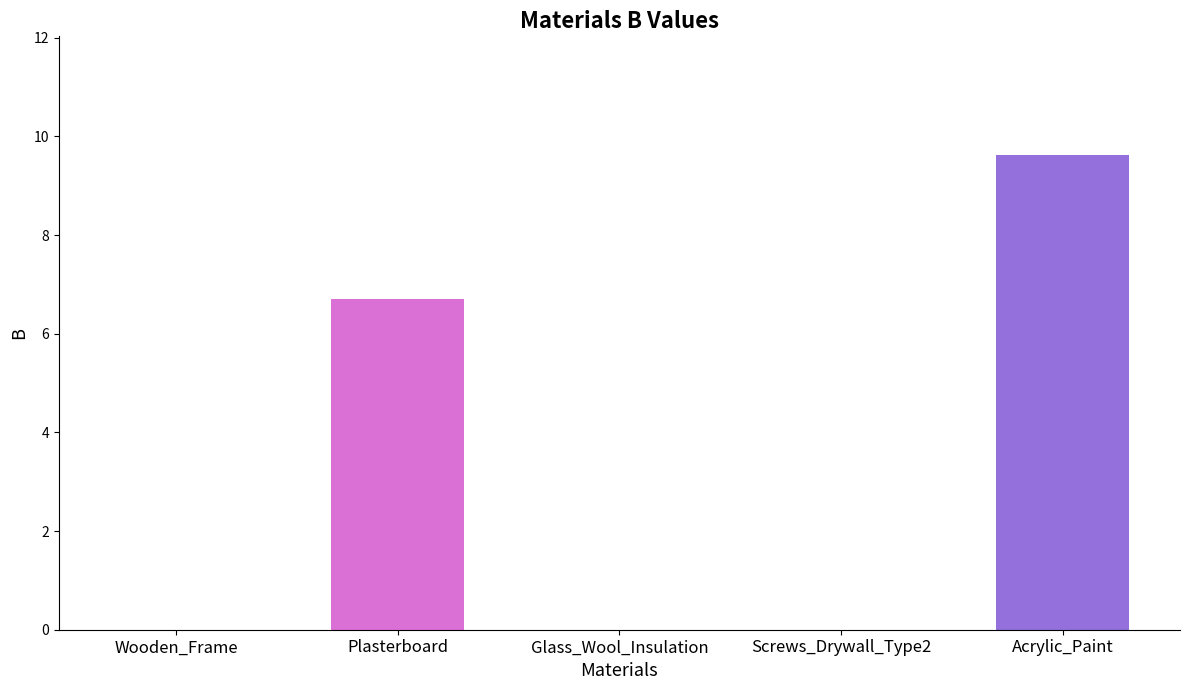

Reading left to right, what are all the values shown in this chart?

0.0	6.7	0.0	0.0	9.6